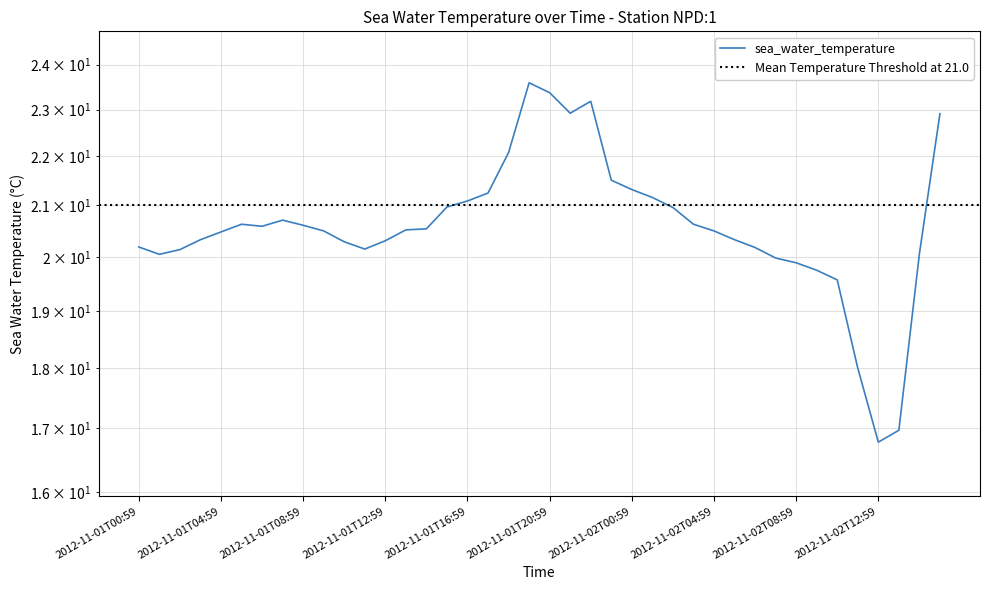

What is the difference between the maximum and minimum values?

6.8